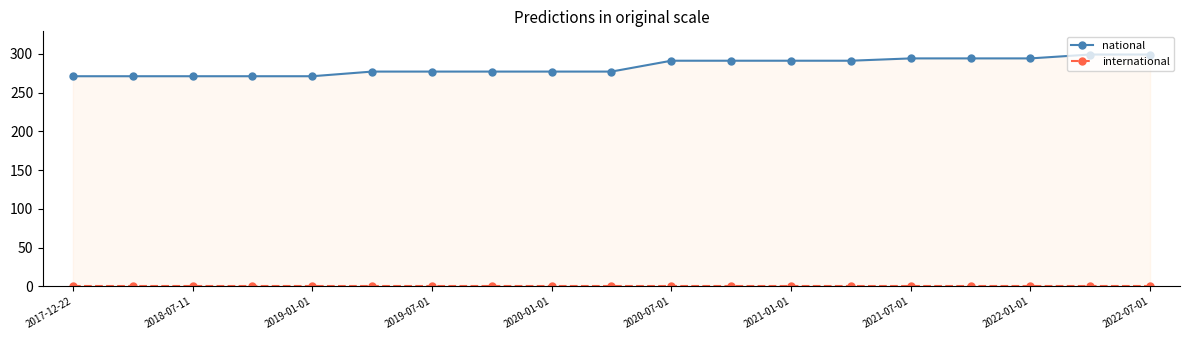

Which series has the widest spread of values?

national